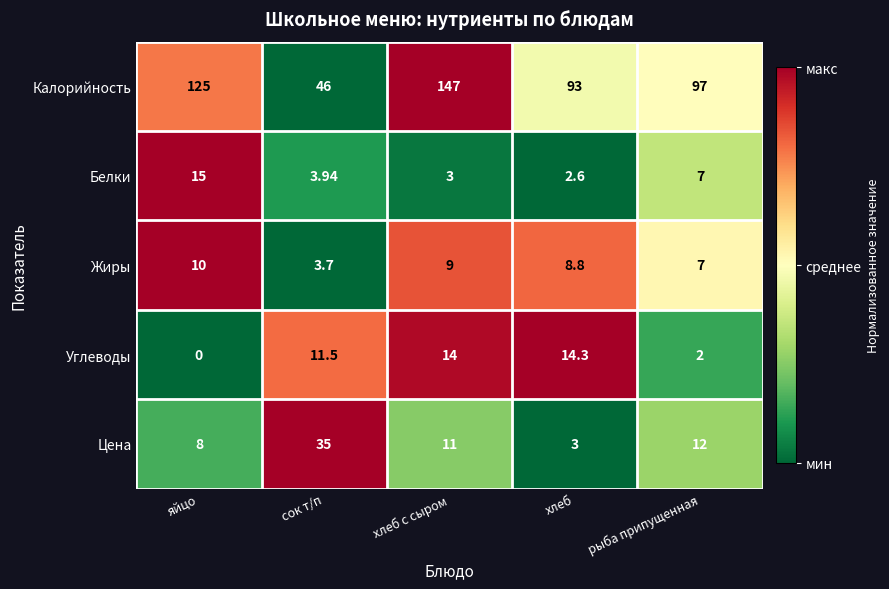

What is the total value across all series at рыба припущенная?

125.0